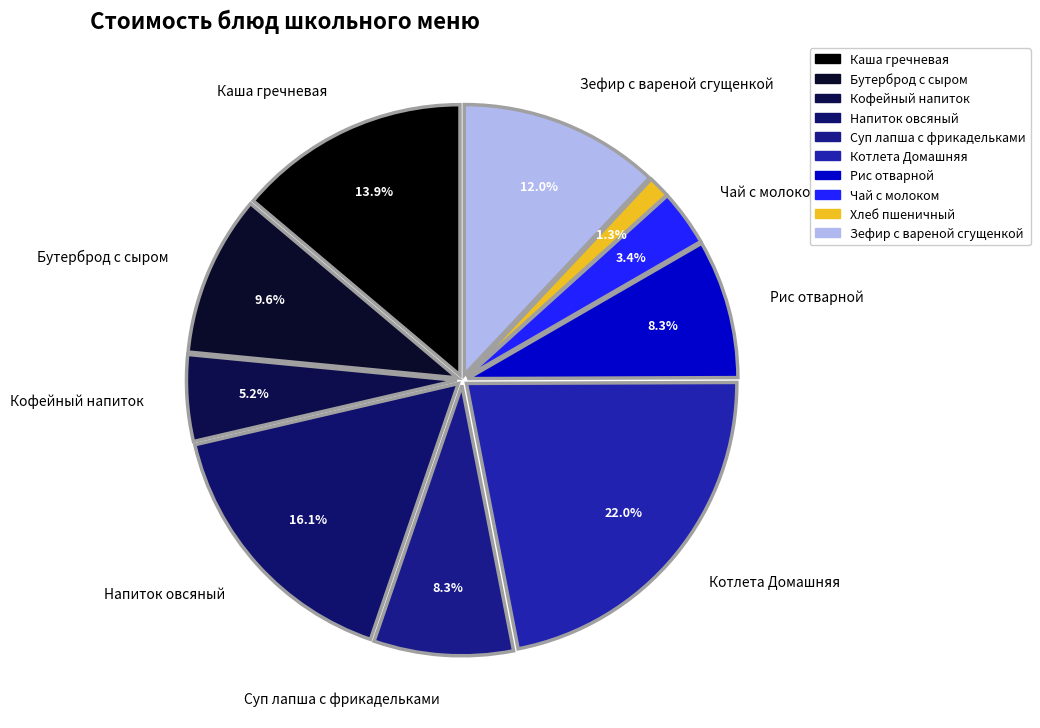

Which category has the biggest portion of the pie?

Котлета Домашняя